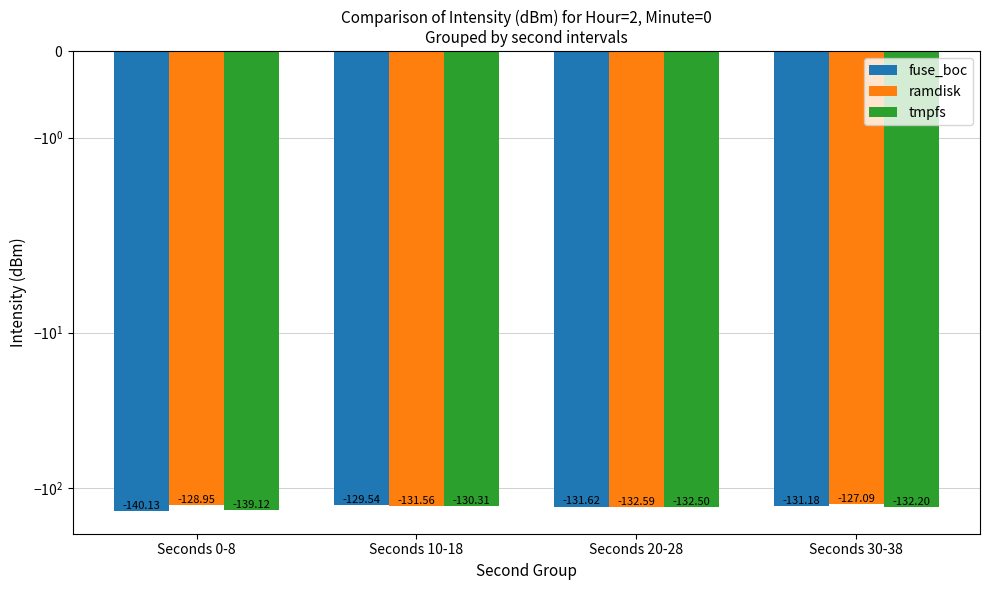

What is the minimum value for tmpfs?

-139.1